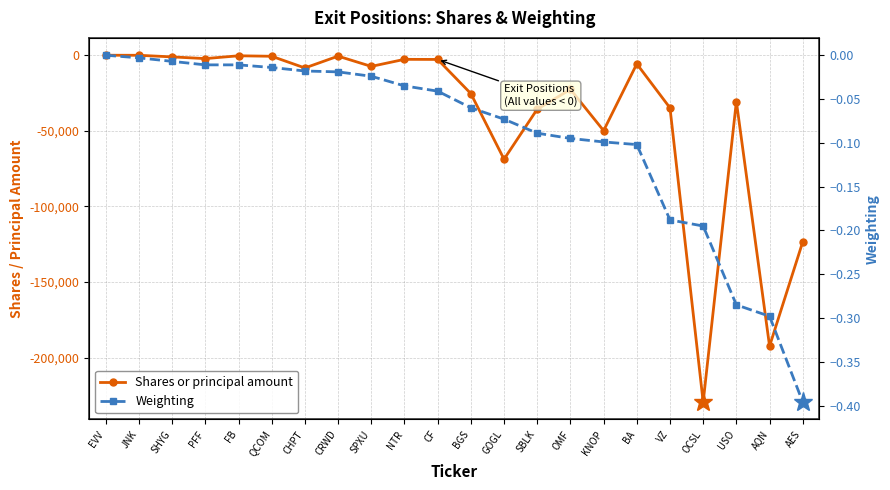

Is it true that Weighting equals -0.0 at SHYG?

False